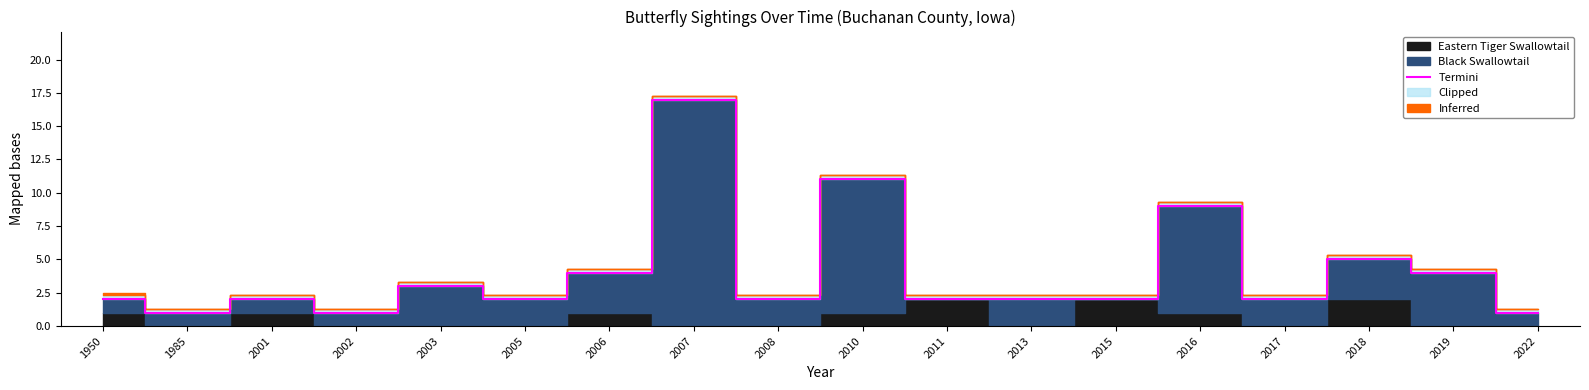

Rank the categories by value from highest to lowest.

2007, 2010, 2016, 2018, 2006, 2019, 2003, 1950, 2001, 2005, 2008, 2011, 2013, 2015, 2017, 1985, 2002, 2022